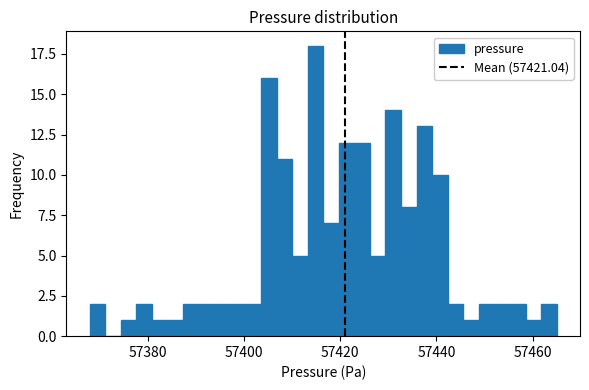

Read against the x-axis, roughly where is the centre of the tallest bar?

57414